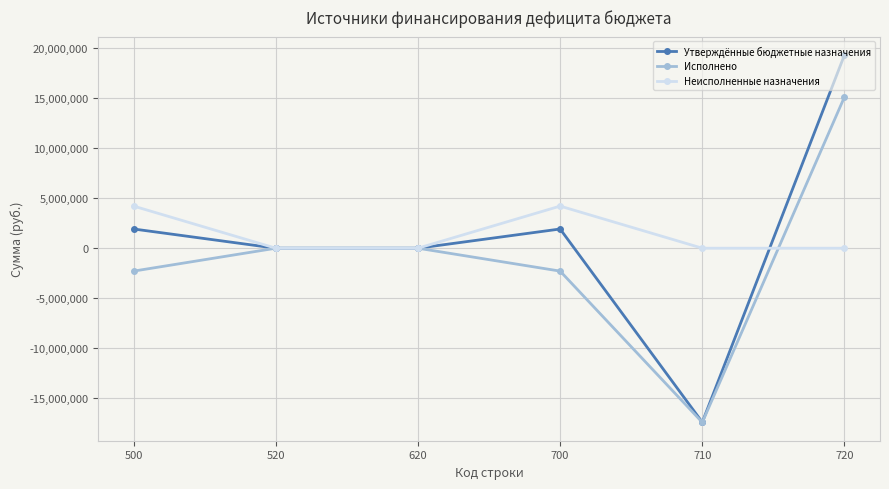

Reading right to left, list all the values displayed in this chart.

Утверждённые бюджетные назначения: 720=19338332.4	710=-17415532.4	700=1922800.0	620=0.0	520=0.0	500=1922800.0
Исполнено: 720=15136230.7	710=-17428452.9	700=-2292222.1	620=0.0	520=0.0	500=-2292222.1
Неисполненные назначения: 720=0.0	710=0.0	700=4215022.1	620=0.0	520=0.0	500=4215022.1